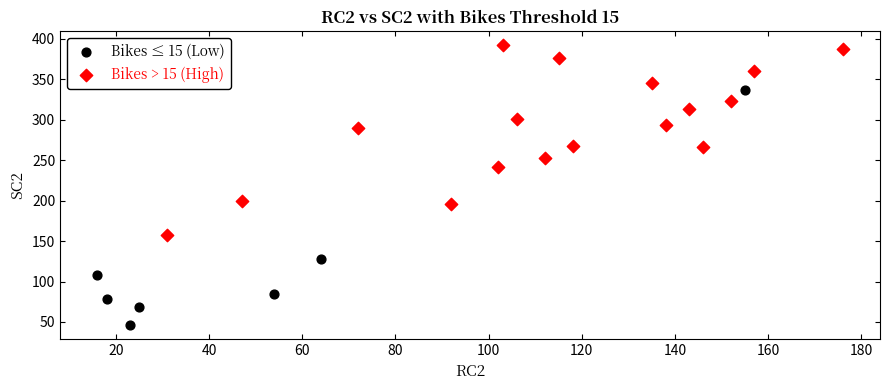

Which series reaches the minimum Y coordinate?

Bikes ≤ 15 (Low)